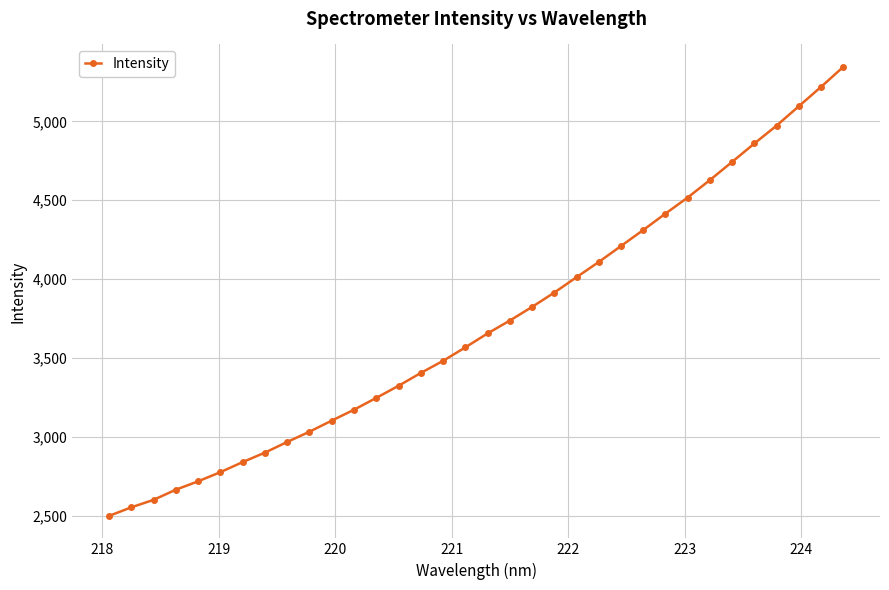

True or false: there are more than 2 points higher than both neighbors.

False